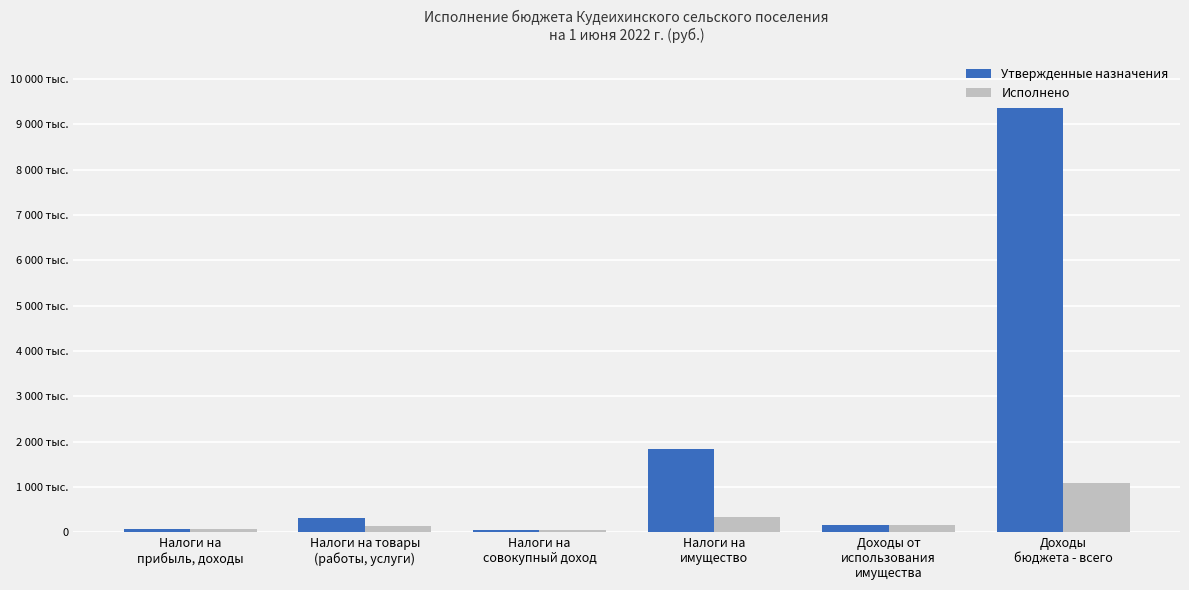

Which series changed the most between Налоги на
прибыль, доходы and Налоги на
имущество?

Утвержденные назначения